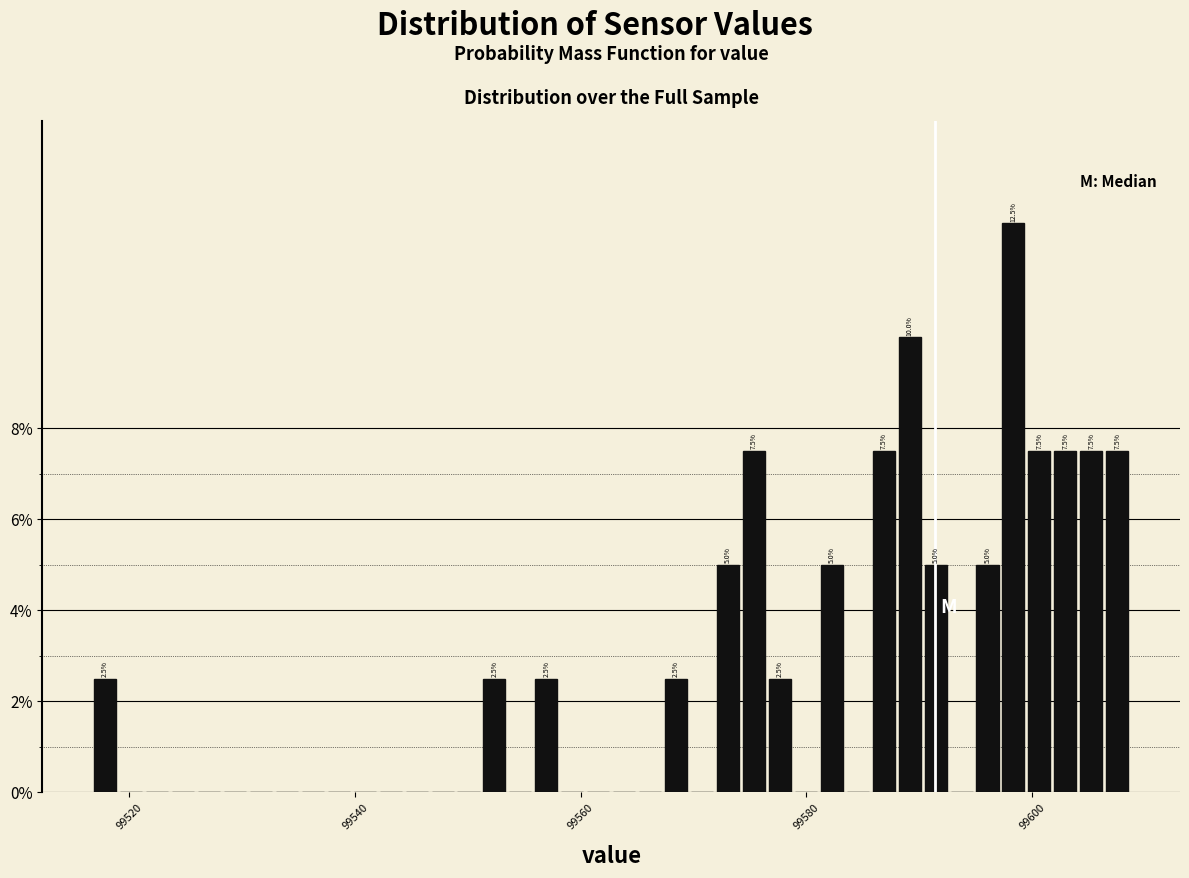

Read against the x-axis, roughly where is the centre of the tallest bar?

99598